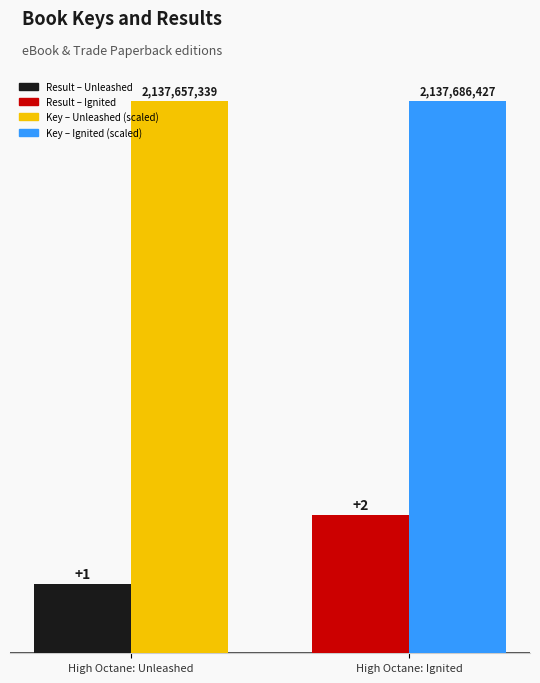

Which category has the lowest value across all series?

High Octane: Unleashed